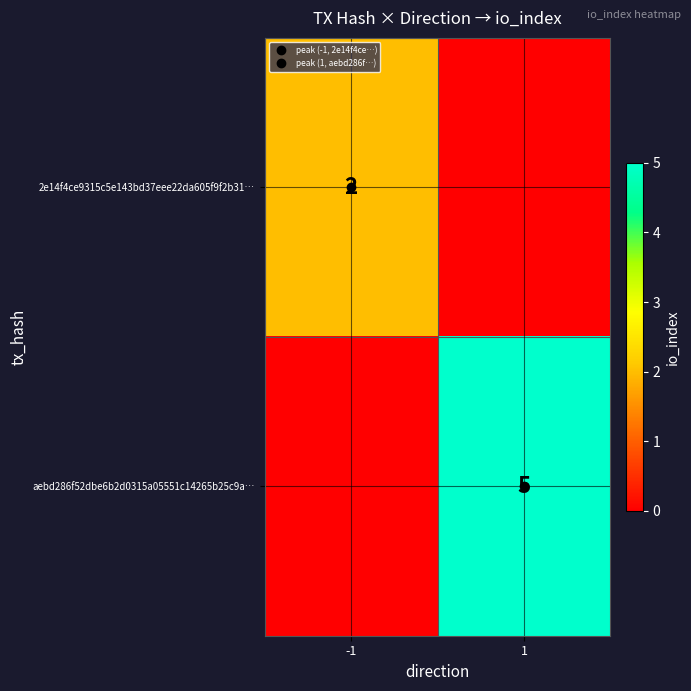

How many data points does each series have?

2